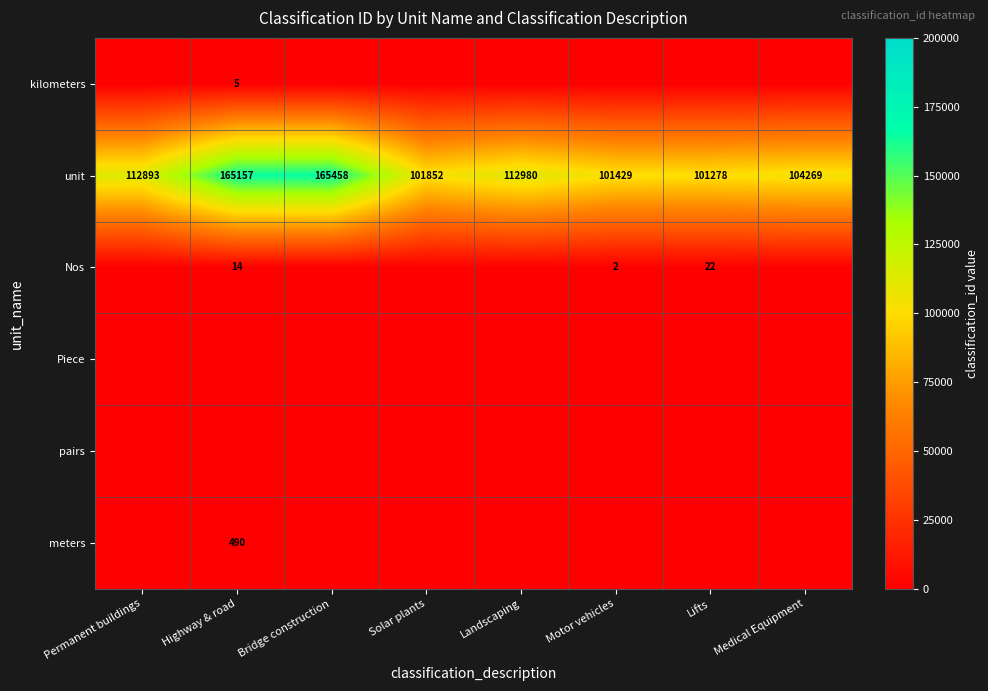

At which label does unit reach its minimum?

Lifts